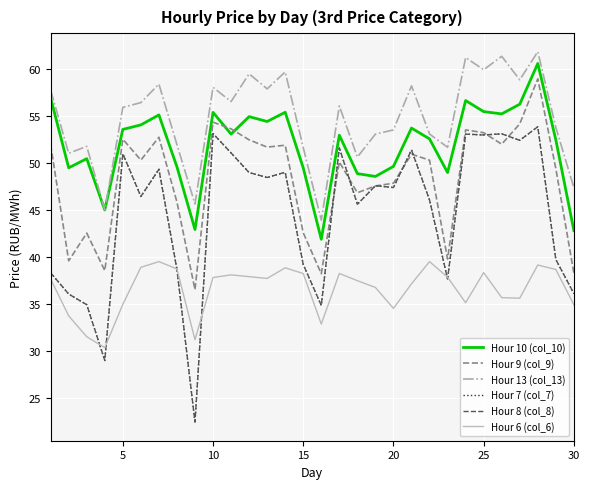

Is this an area chart (filled region under the line)?

No